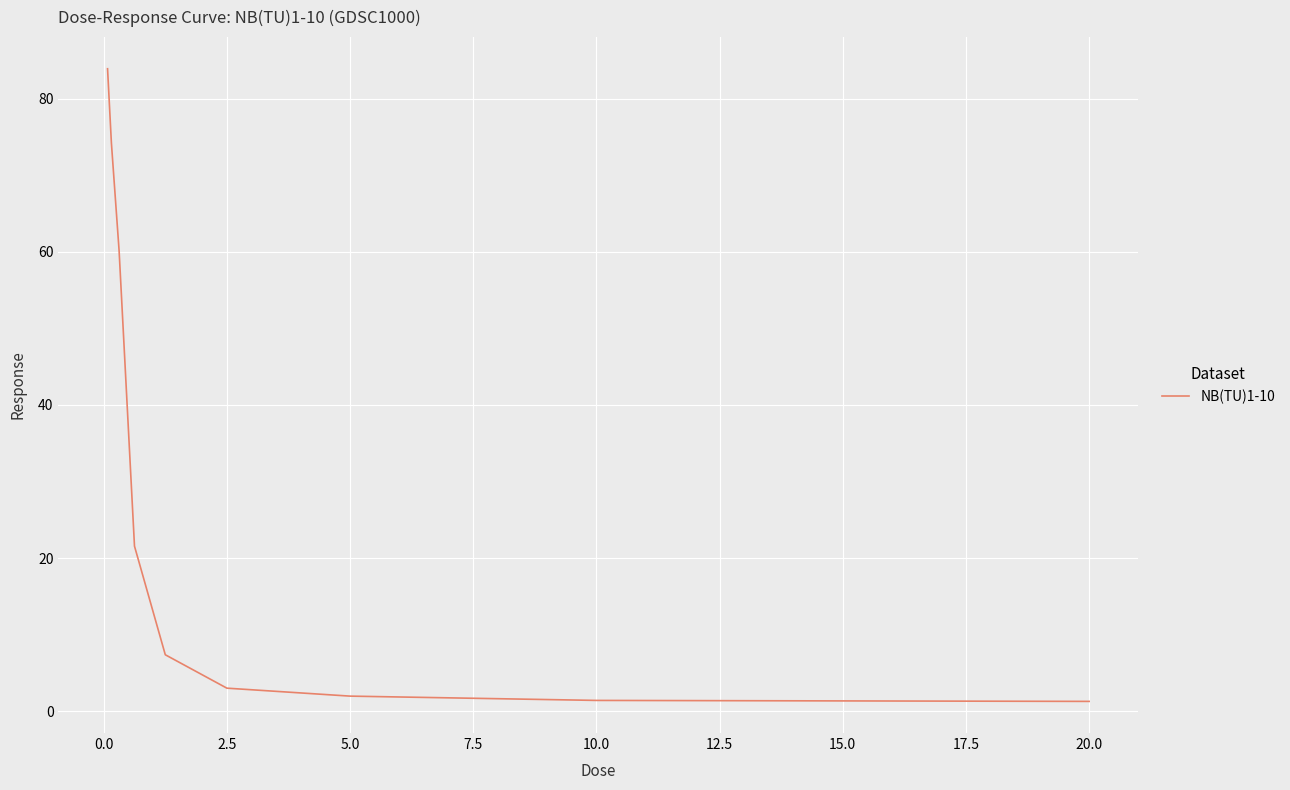

What is the maximum value shown in the chart?

83.9